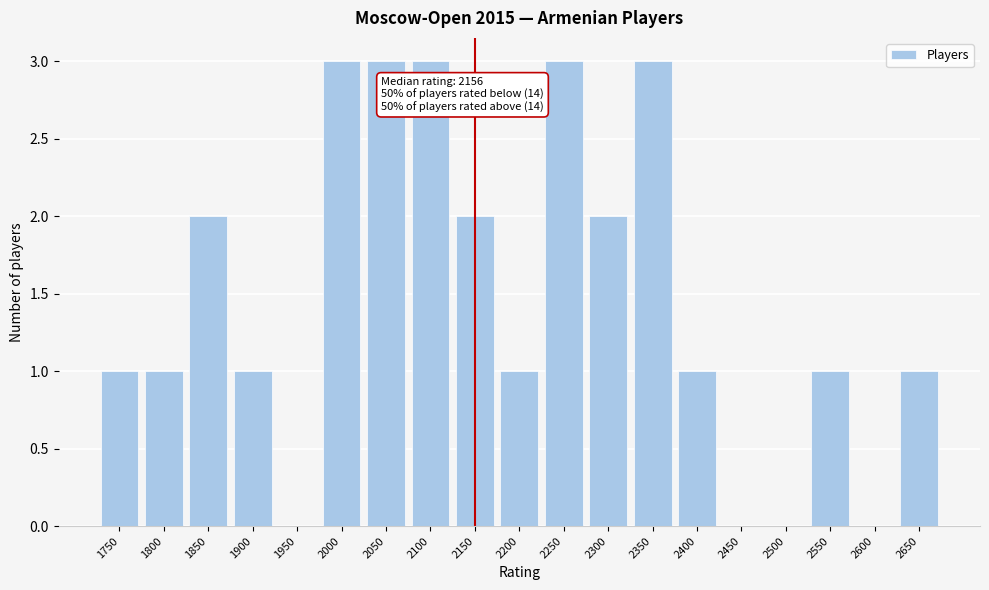

Reading right to left, what are all the values shown in this chart?

2650=1	2600=0	2550=1	2500=0	2450=0	2400=1	2350=3	2300=2	2250=3	2200=1	2150=2	2100=3	2050=3	2000=3	1950=0	1900=1	1850=2	1800=1	1750=1